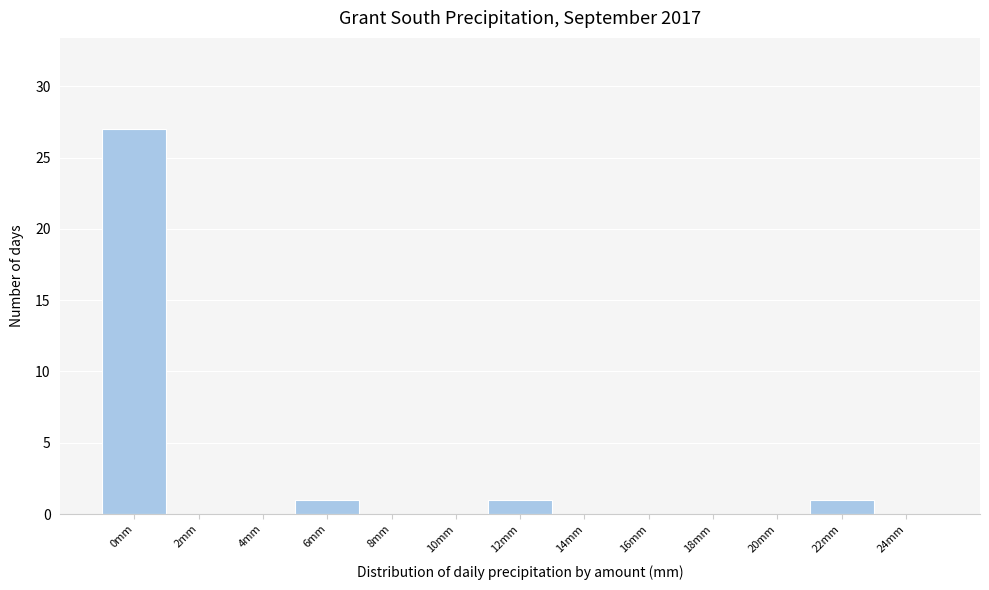

Reading left to right, what are all the values shown in this chart?

0mm=27	2mm=0	4mm=0	6mm=1	8mm=0	10mm=0	12mm=1	14mm=0	16mm=0	18mm=0	20mm=0	22mm=1	24mm=0